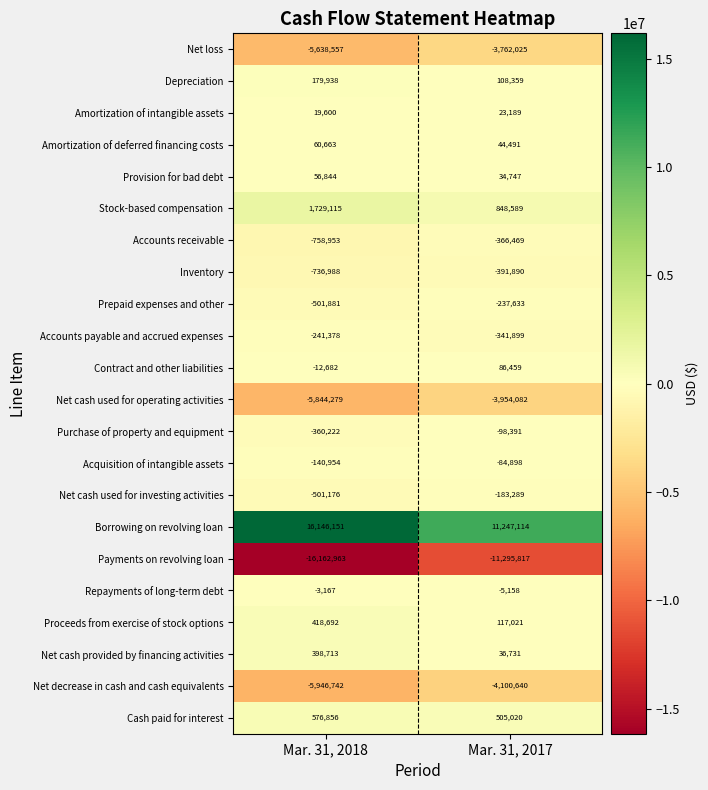

At which category is the sum across all series the highest?

Mar. 31, 2017